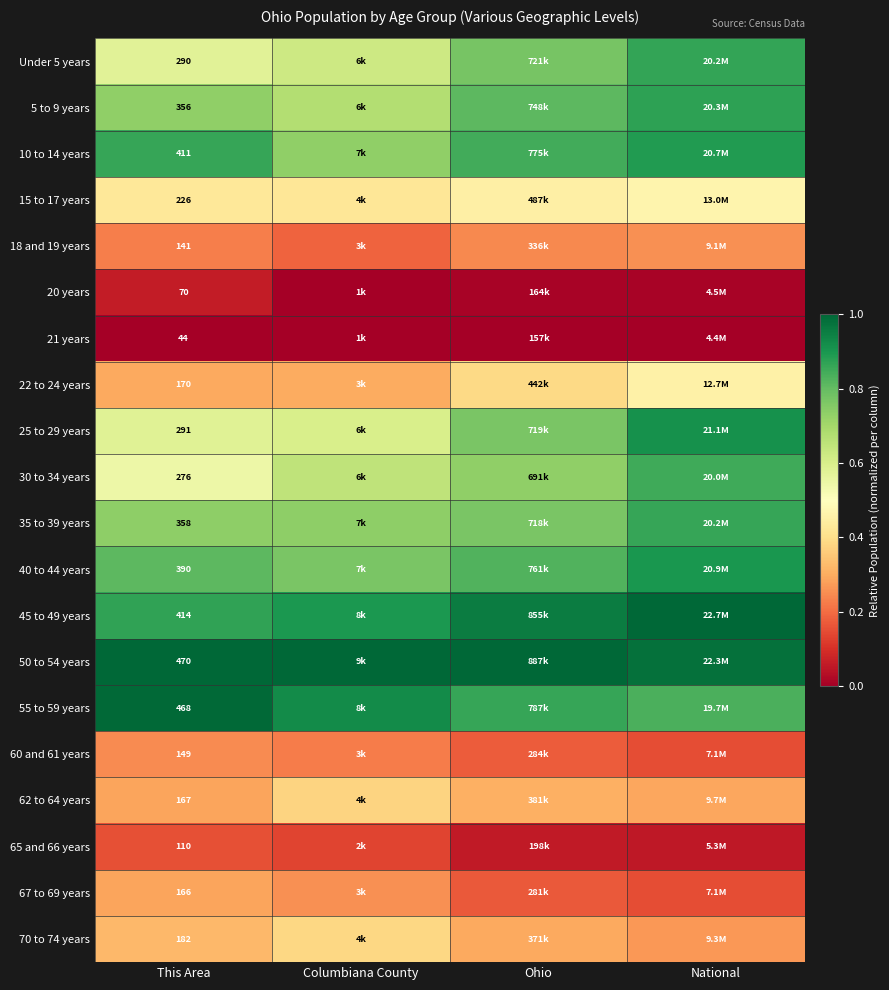

What is the difference between the second highest and minimum values in the 5 to 9 years series?

0.1